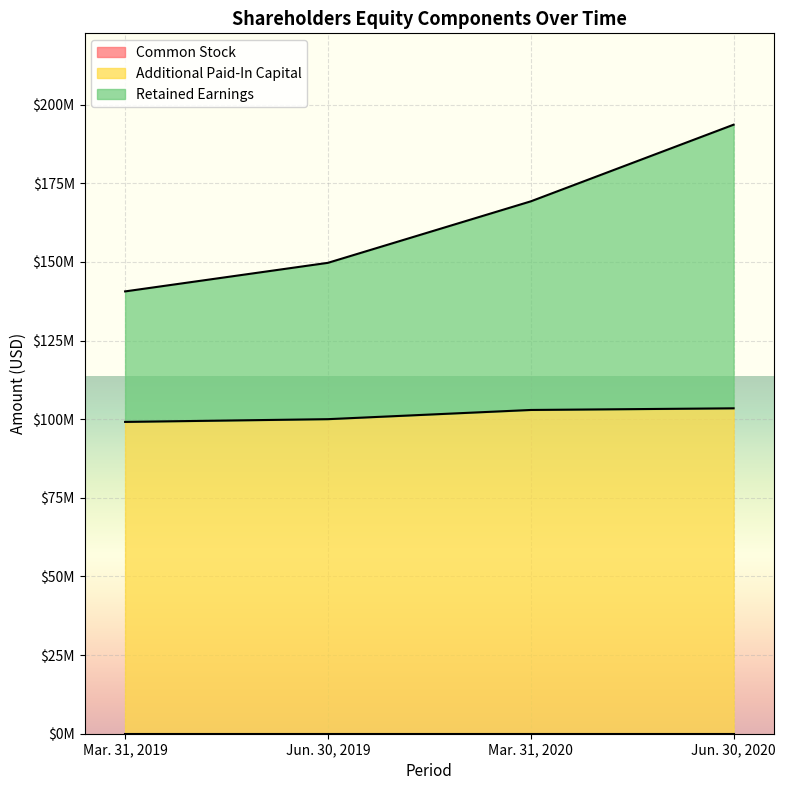

True or false: Retained Earnings and Additional Paid-In Capital intersect in this chart.

False